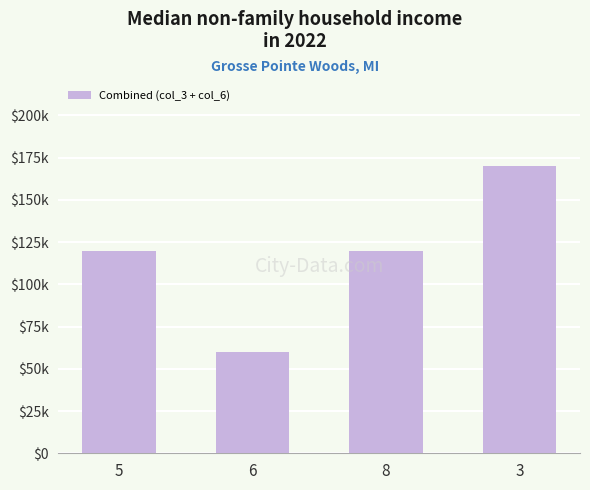

The value at 8 is 73471. True or false?

False